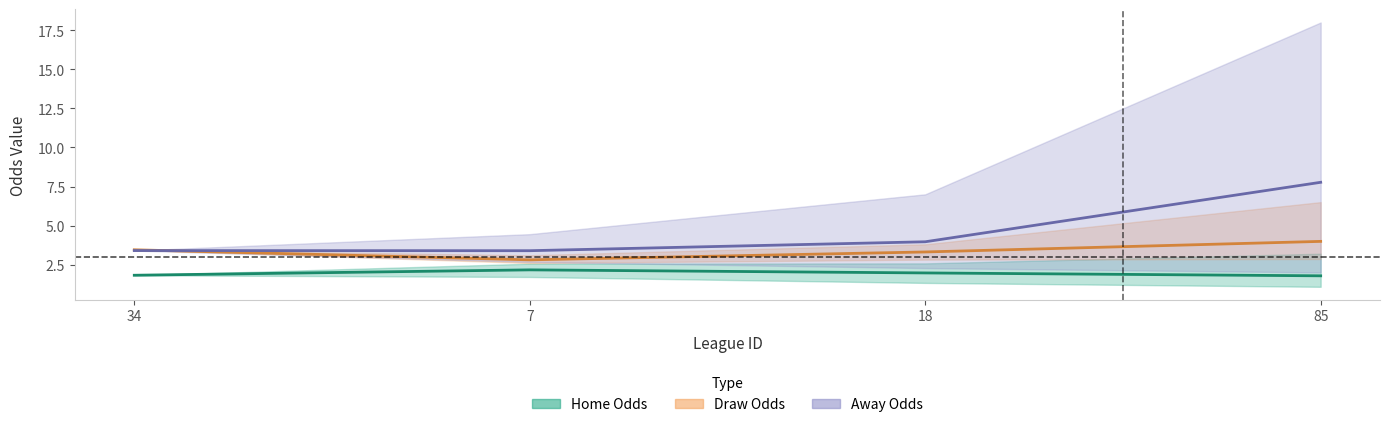

What is the approximate value of Avg Home Odds at 18?

2.0